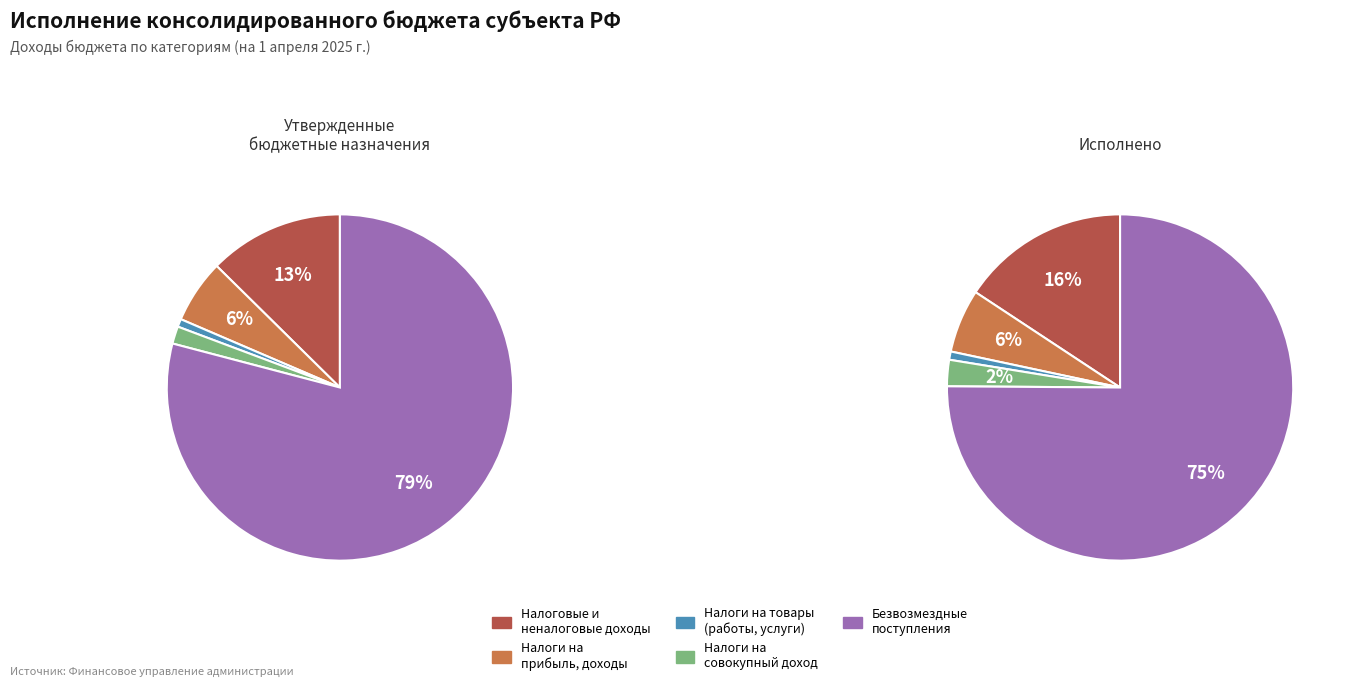

Which slice is the largest?

БЕЗВОЗМЕЗДНЫЕ ПОСТУПЛЕНИЯ